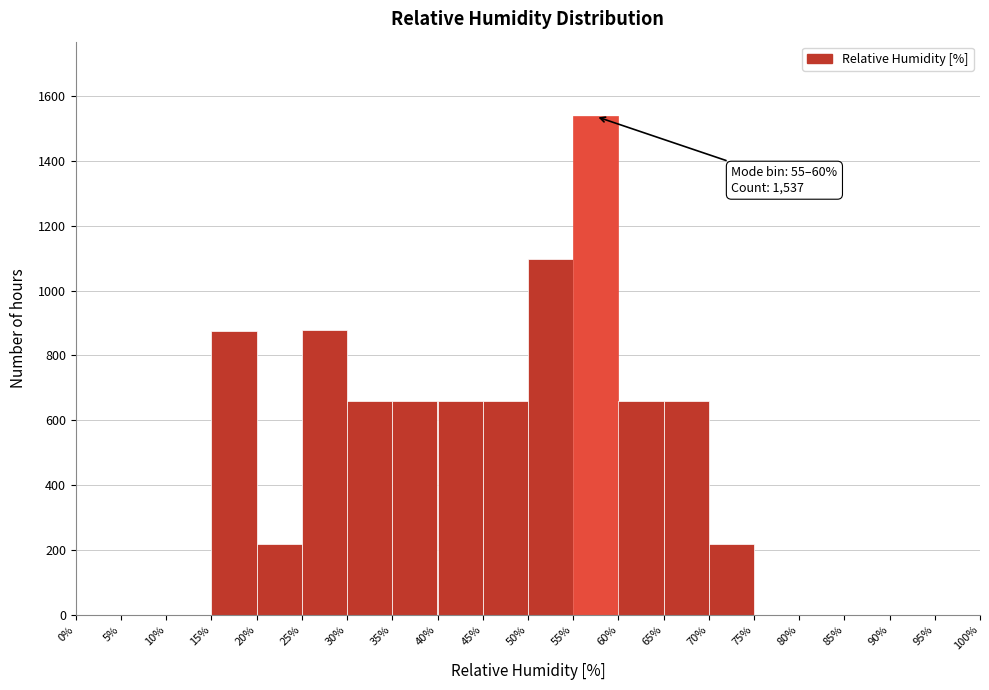

Which range on the x-axis has the tallest bar?

55% to 60%